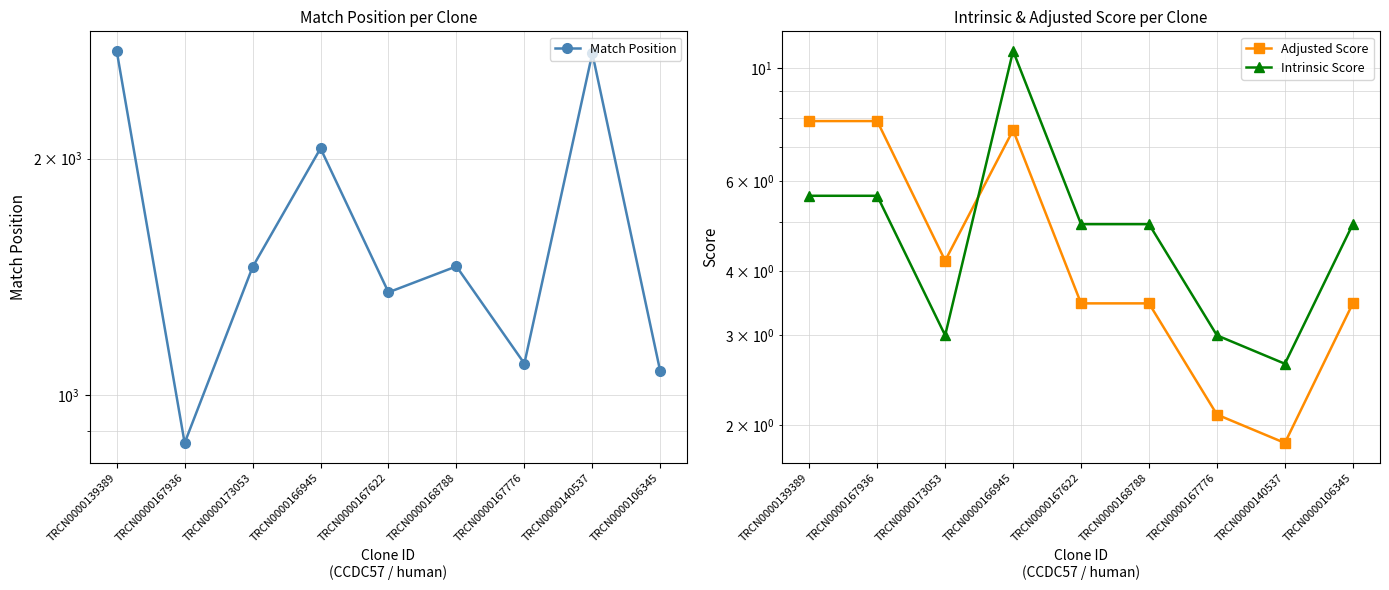

Is the value of Match Position at TRCN0000167936 greater than the value of Adjusted Score at TRCN0000139389?

Yes